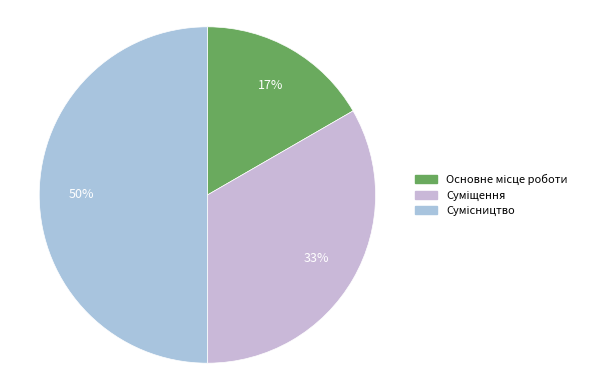

Rank the categories by value from highest to lowest.

Сумісництво, Суміщення, Основне місце роботи